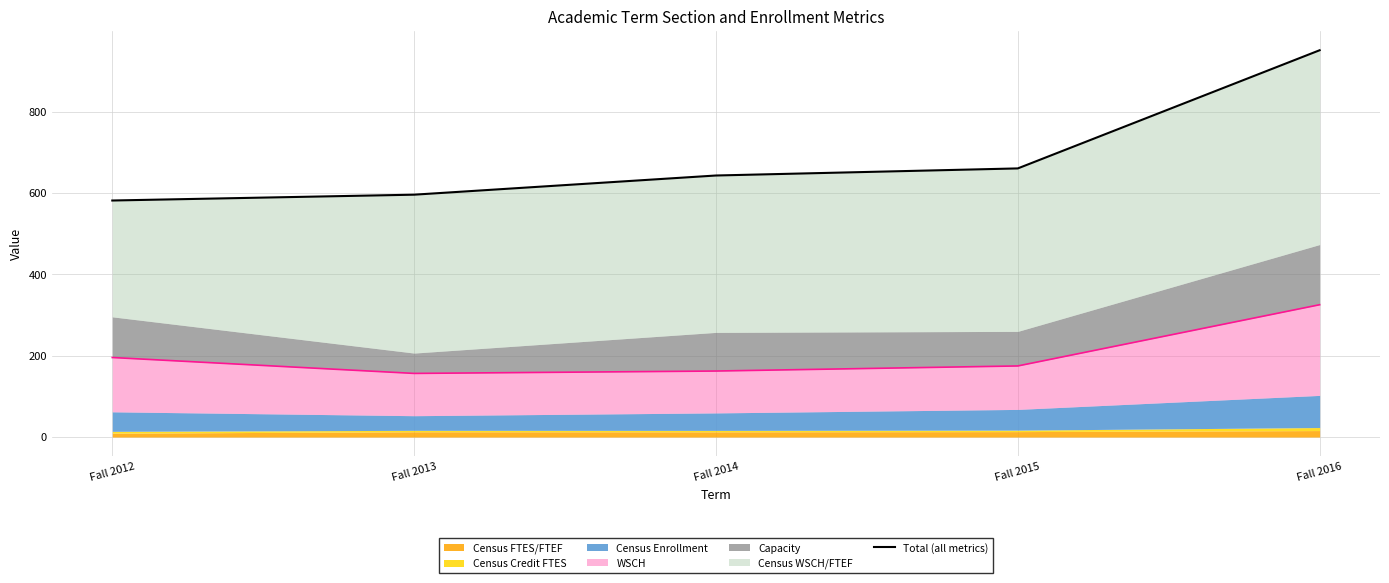

Reading left to right, extract all data points from this chart.

Fall 2012=581.6	Fall 2013=595.9	Fall 2014=643.1	Fall 2015=660.5	Fall 2016=951.1